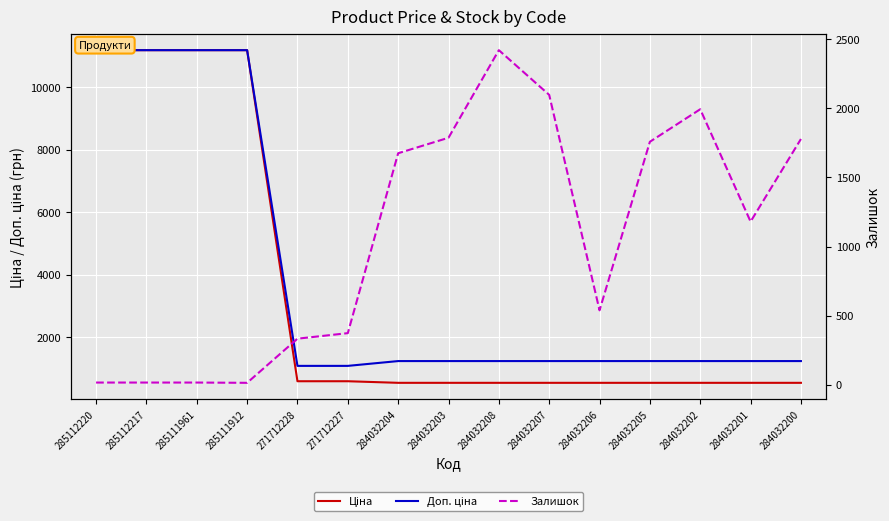

How many categories are shown in the chart?

15